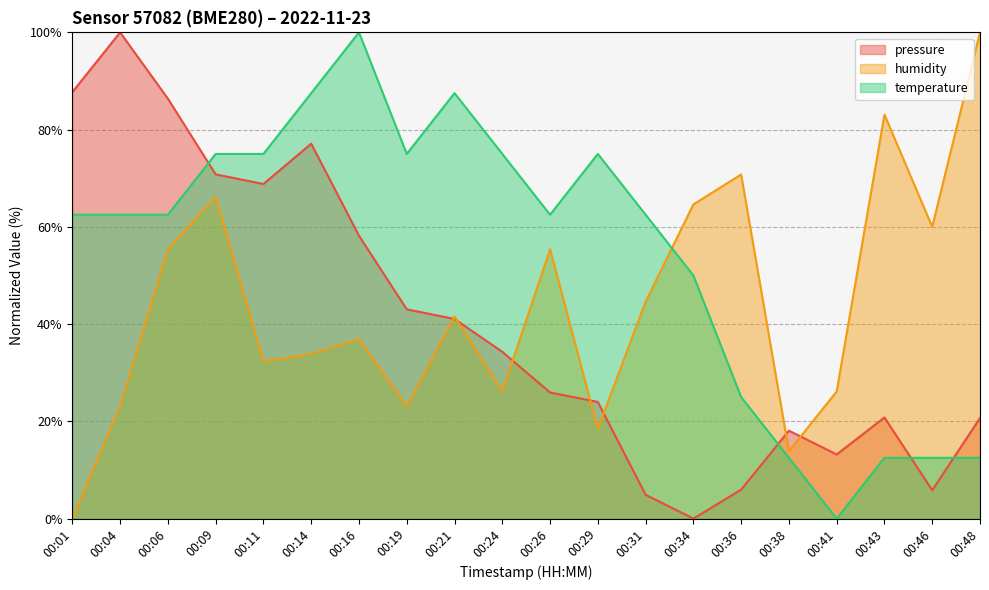

How many lines are shown in the chart?

3